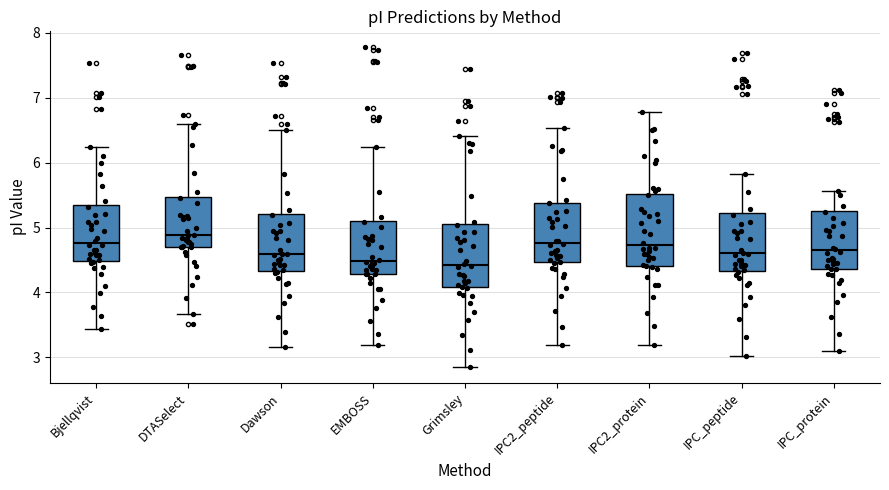

Reading left to right, transcribe this box plot: for each box, give where its median line is, the range the box spans, and where its two whiskers end, as read against the y-axis. The values are not printed on the chart, so give them approximately, as read against the axis.

Bjellqvist: median 4.8, box 4.5 to 5.3, whiskers 3.4 to 6.2
DTASelect: median 4.9, box 4.7 to 5.5, whiskers 3.7 to 6.6
Dawson: median 4.6, box 4.3 to 5.2, whiskers 3.2 to 6.5
EMBOSS: median 4.5, box 4.3 to 5.1, whiskers 3.2 to 6.2
Grimsley: median 4.4, box 4.1 to 5.1, whiskers 2.9 to 6.4
IPC2_peptide: median 4.8, box 4.5 to 5.4, whiskers 3.2 to 6.5
IPC2_protein: median 4.7, box 4.4 to 5.5, whiskers 3.2 to 6.8
IPC_peptide: median 4.6, box 4.3 to 5.2, whiskers 3.0 to 5.8
IPC_protein: median 4.6, box 4.4 to 5.3, whiskers 3.1 to 5.6